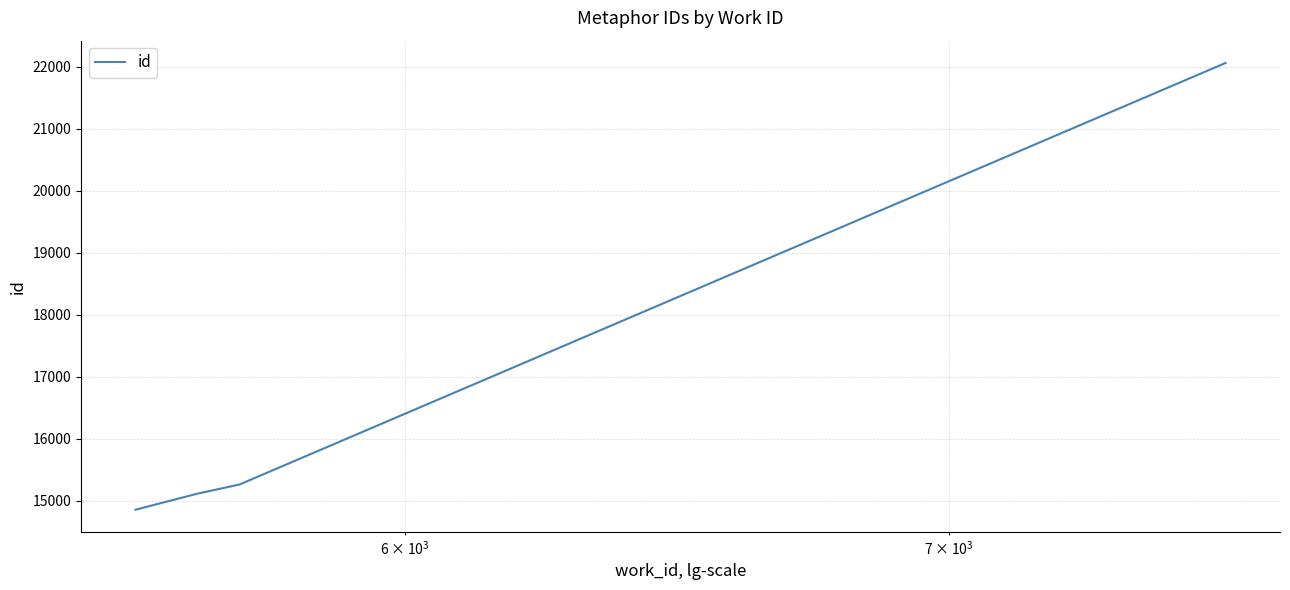

What is the greatest value displayed?

22059